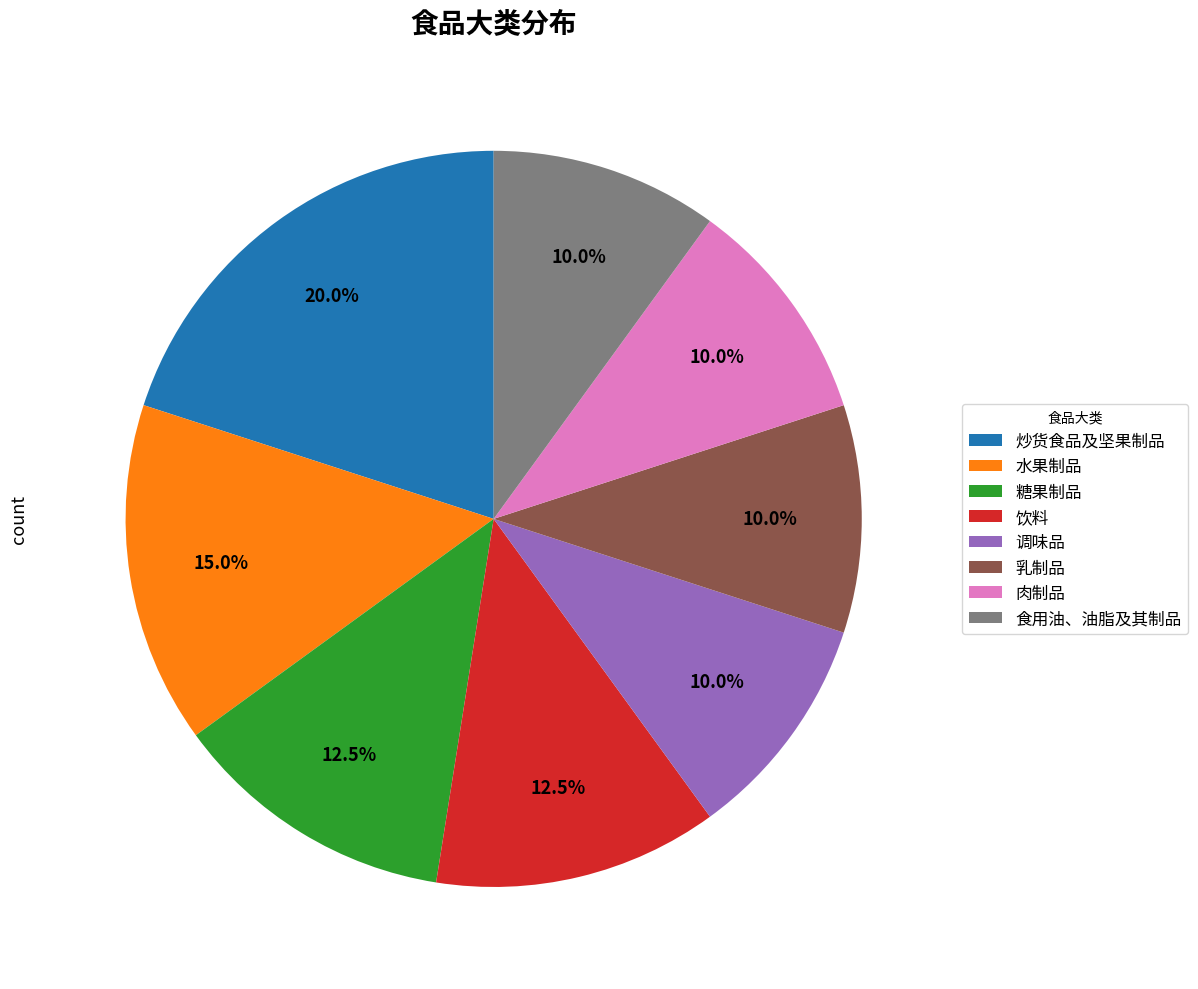

To the nearest percent, what is the difference between the largest and smallest slice percentages?

10%